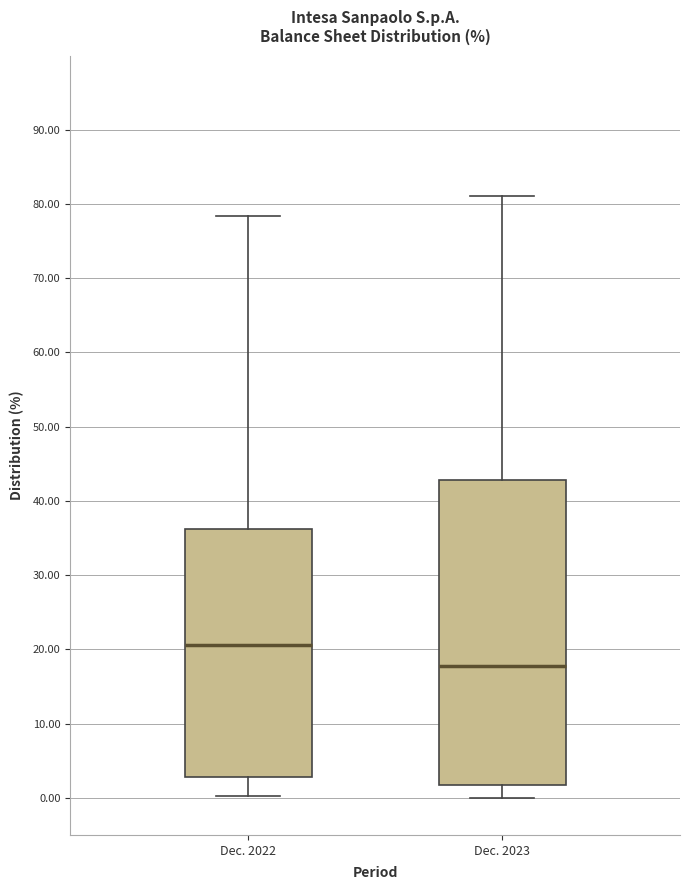

Comparing the boxes themselves (not the whiskers), which one is the tallest?

Dec. 2023